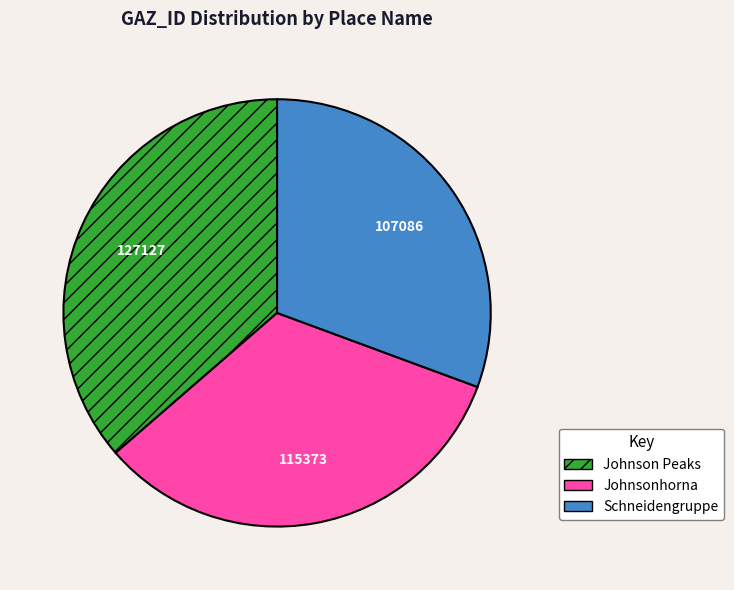

Which category has the biggest portion of the pie?

Johnson Peaks